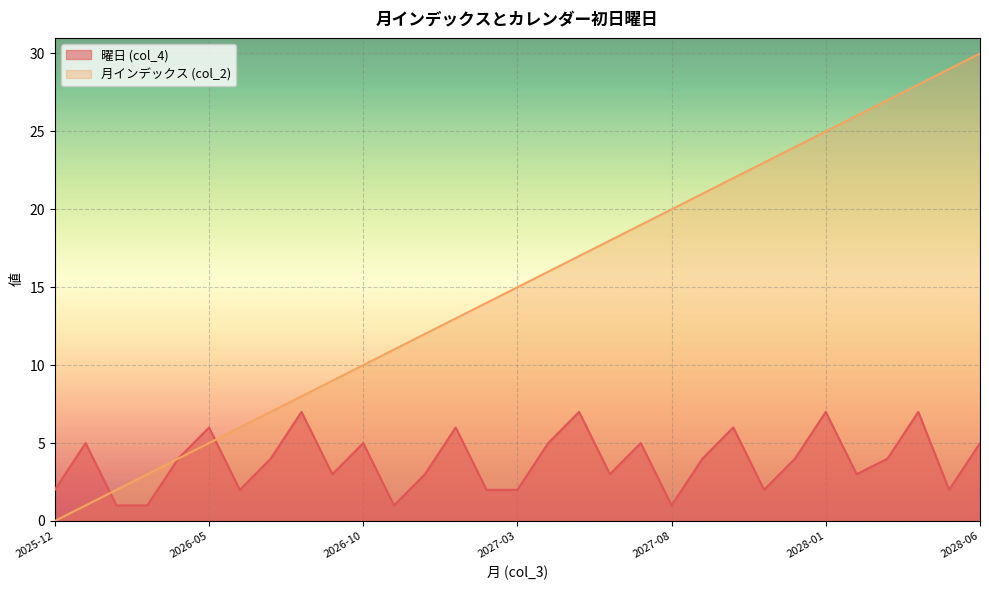

Which series has the largest total across all categories?

月インデックス (col_2)